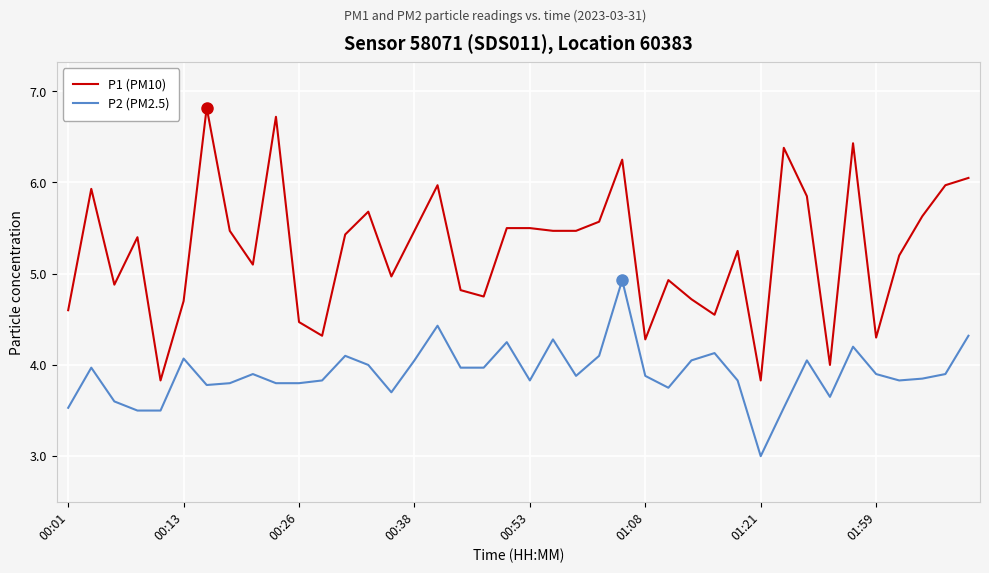

What is the smallest value displayed?

3.0